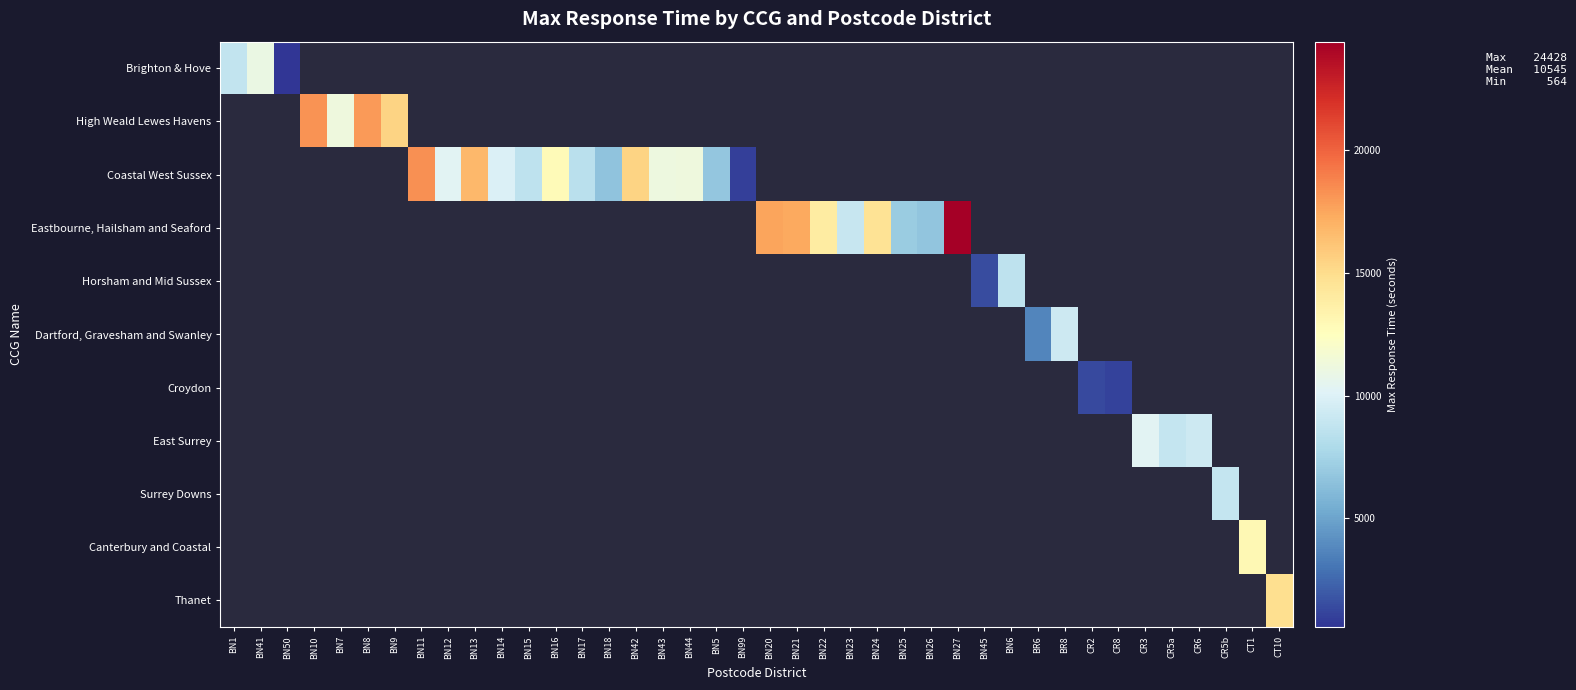

Count the number of data series in this chart.

11